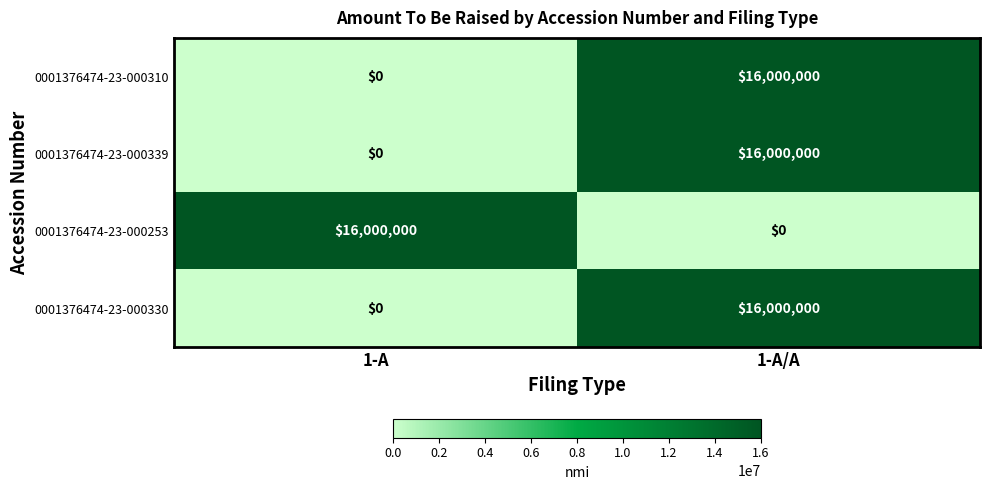

Where is 0001376474-23-000339 nearest to the value 8000000?

1-A